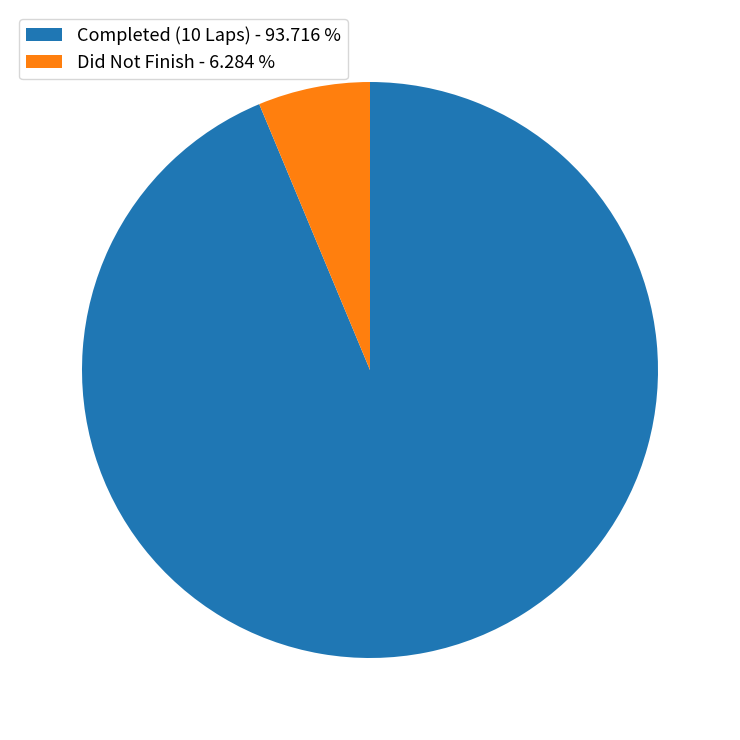

Which has a higher value, Did Not Finish - 6.284 % or Completed (10 Laps) - 93.716 %?

Completed (10 Laps) - 93.716 %